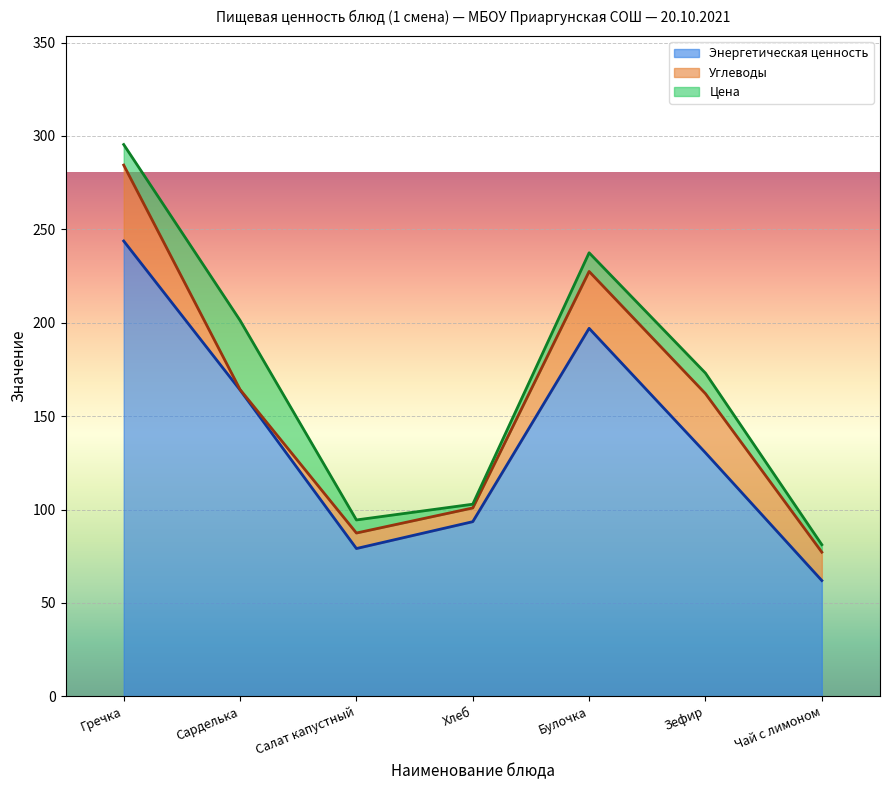

True or false: Углеводы and Энергетическая ценность intersect in this chart.

False